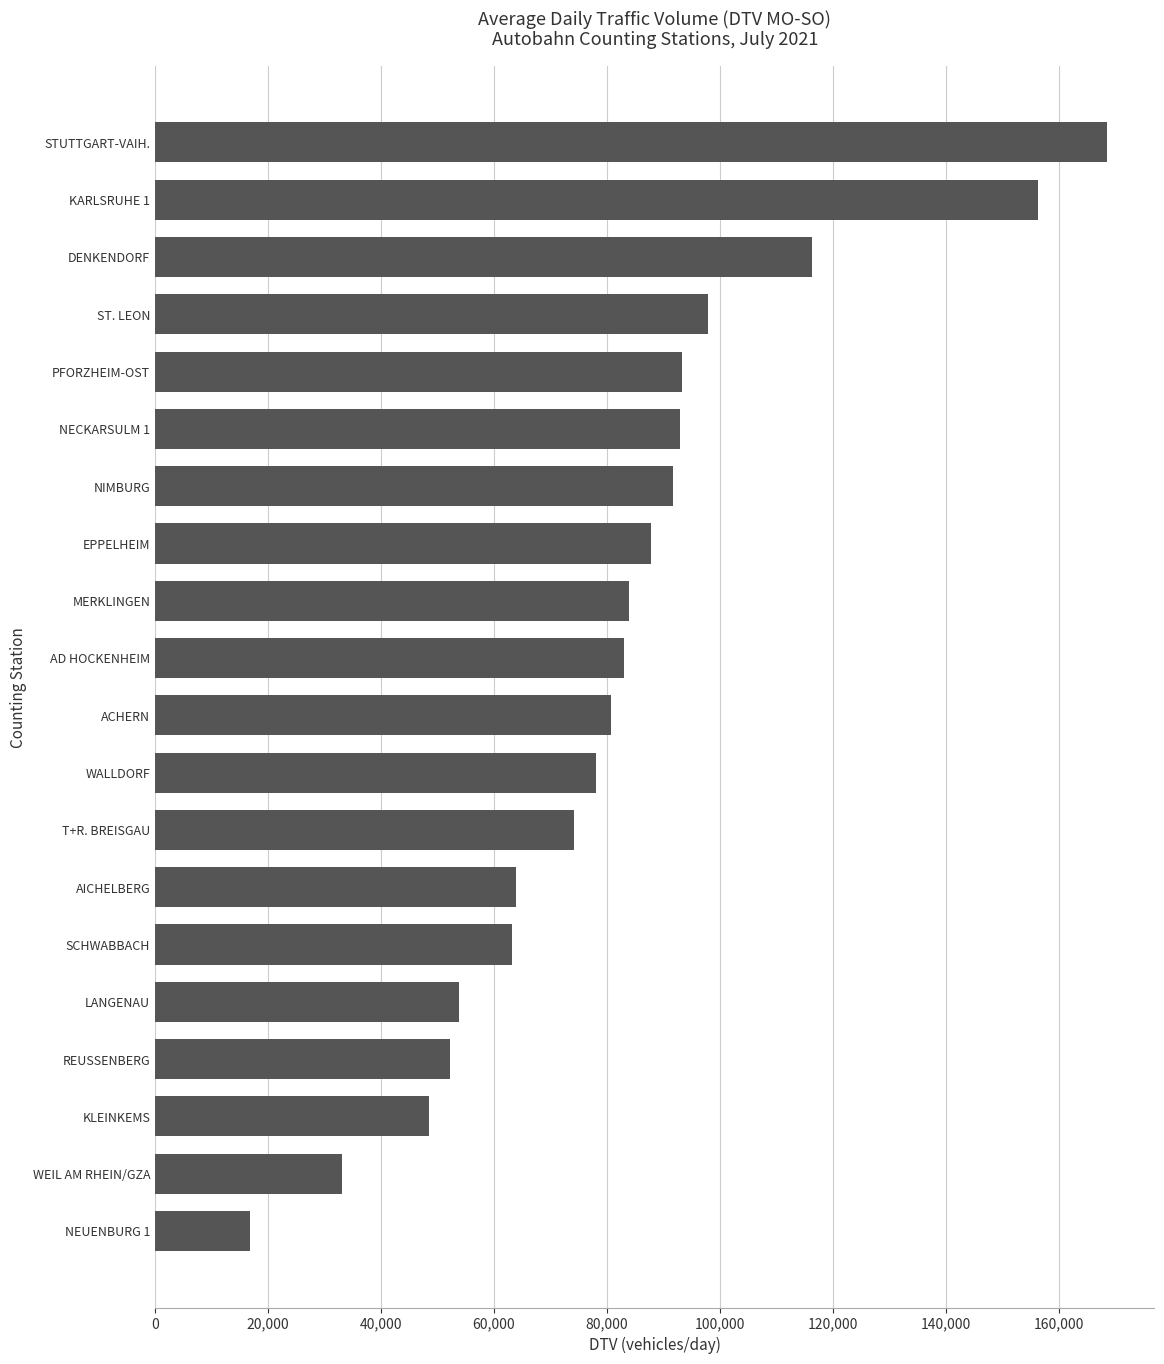

The value at ST. LEON is 97829. True or false?

True